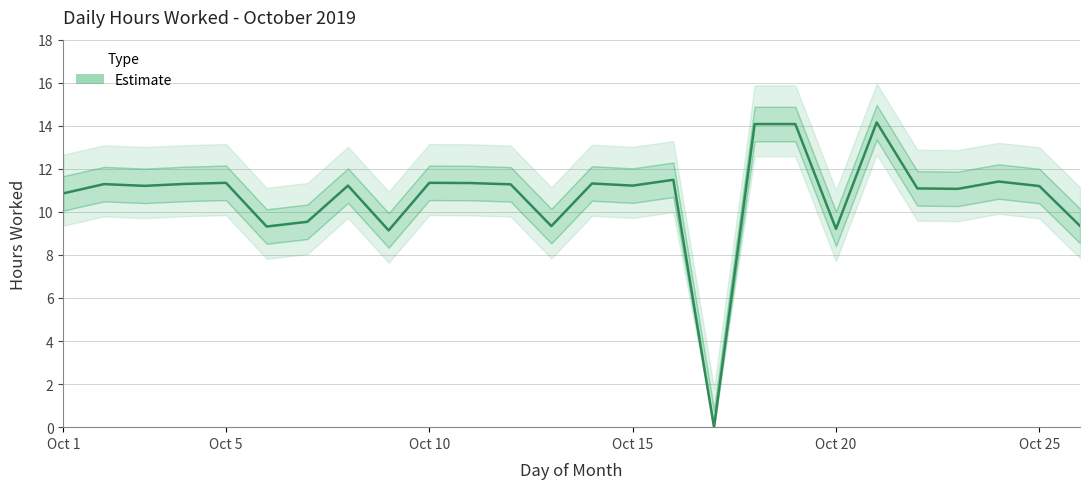

List the labels in order of value, largest first.

21, 18, 19, 16, 24, 5, 10, 11, 14, 4, 2, 12, 8, 15, 3, 25, 22, 23, 1, 7, 26, 13, 6, 20, 9, 17